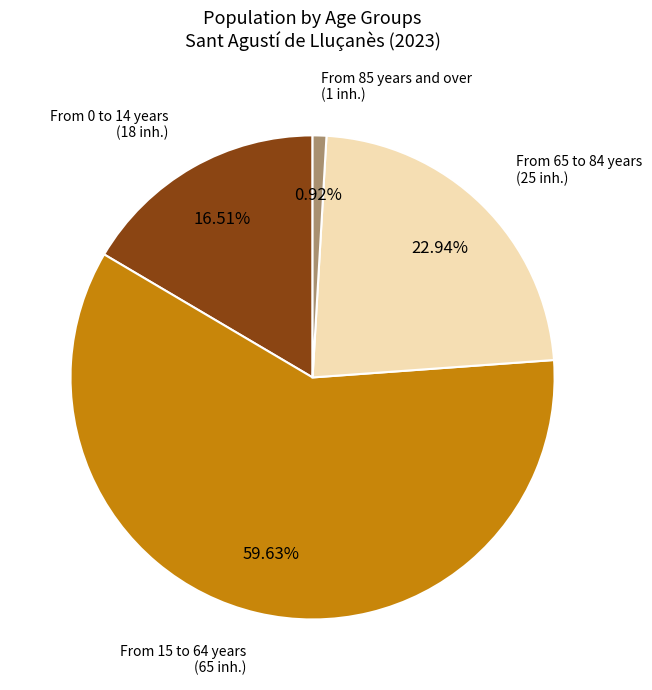

Is there any slice that represents more than half of the pie?

Yes